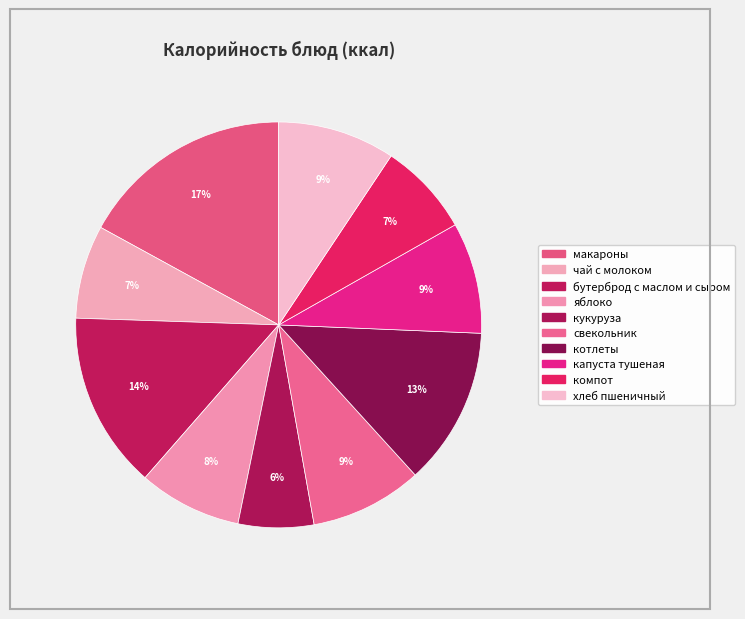

To the nearest percent, what is the average slice percentage?

10%